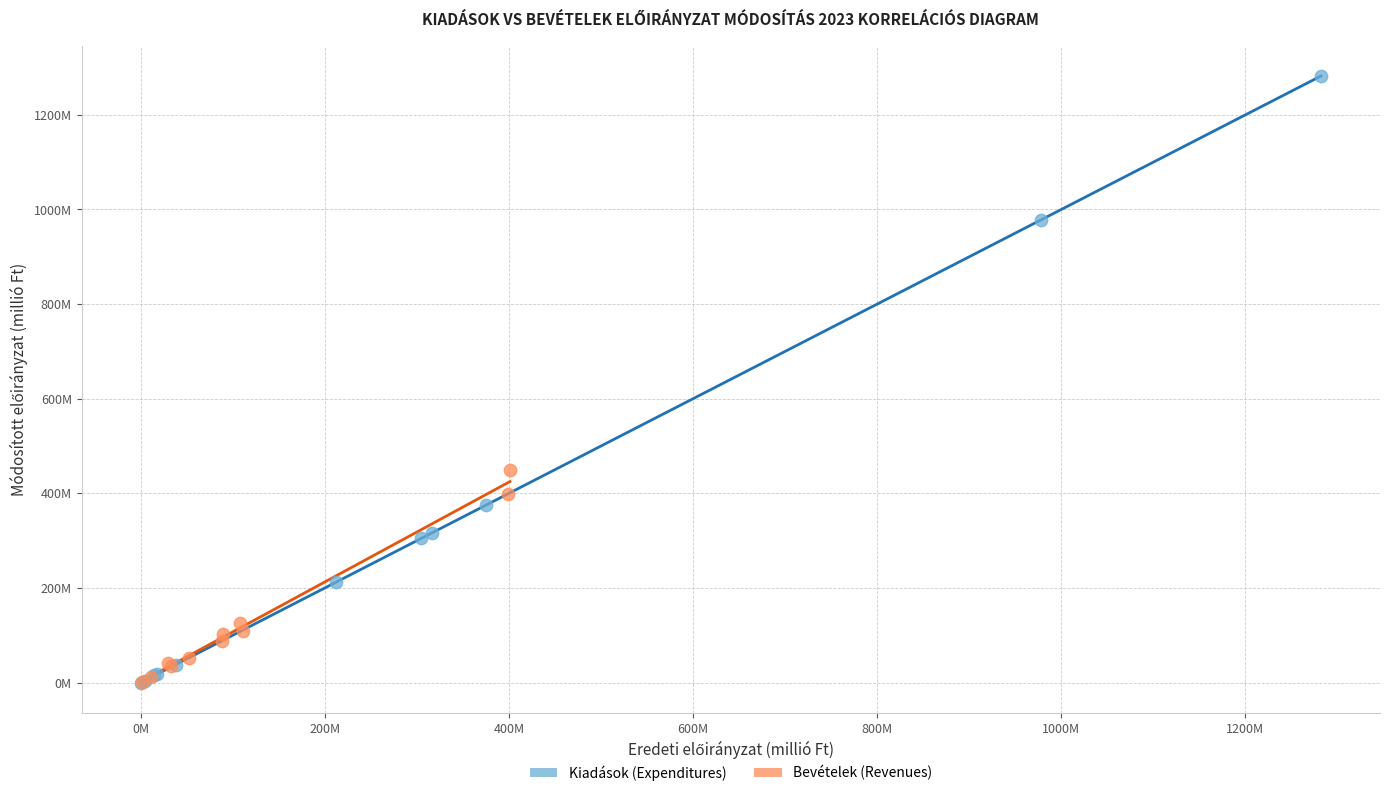

What are all the series names shown in the legend?

Kiadások (Expenditures), Bevételek (Revenues)